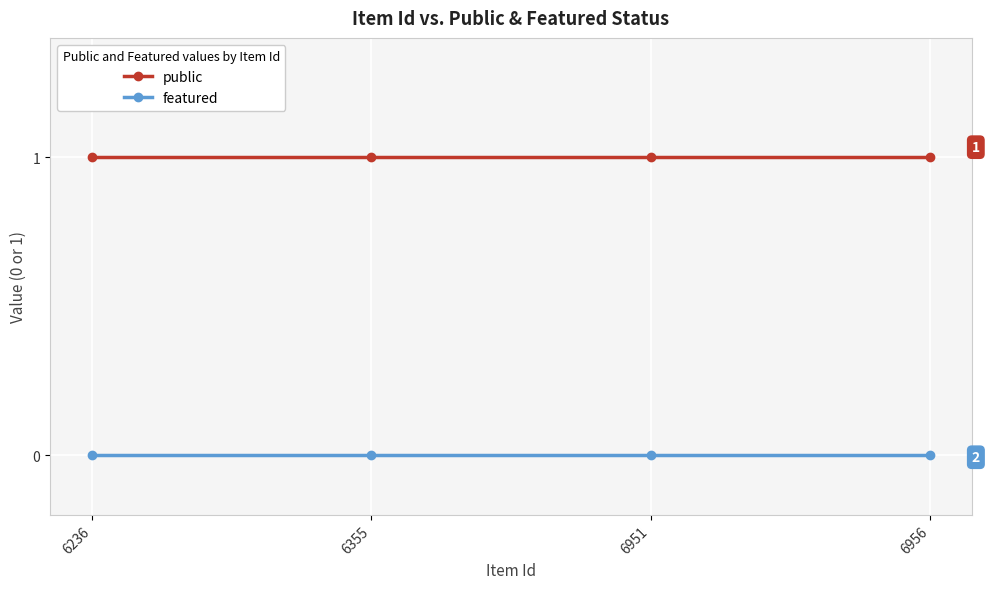

The value of public at 6236 is 2. True or false?

False